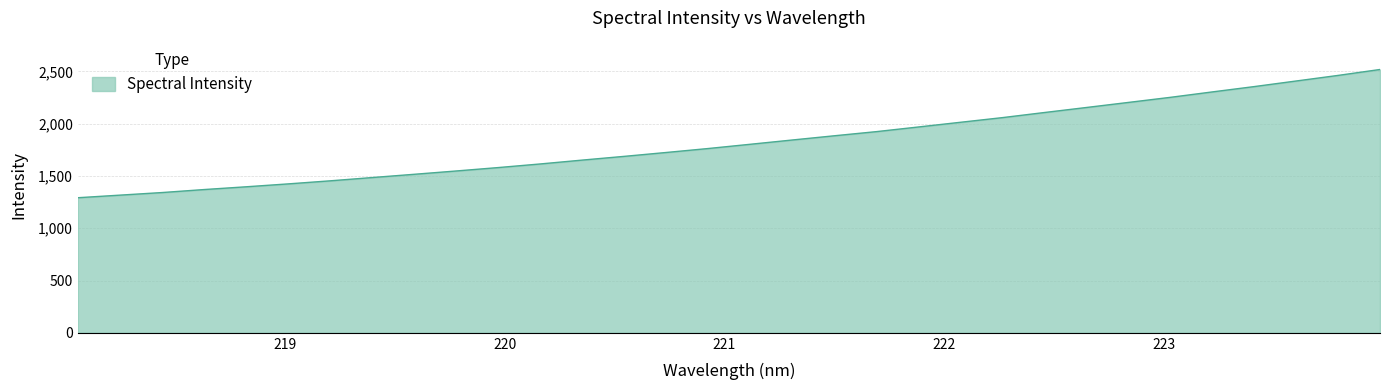

What is the greatest value displayed?

2518.6